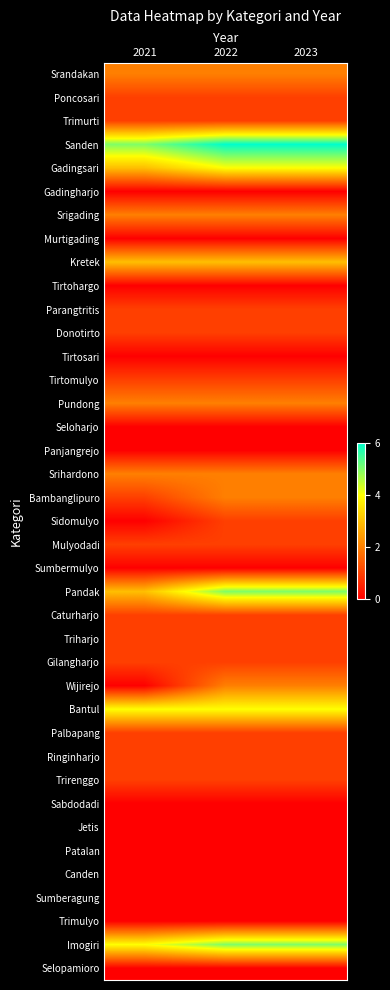

What is the greatest value displayed?

6